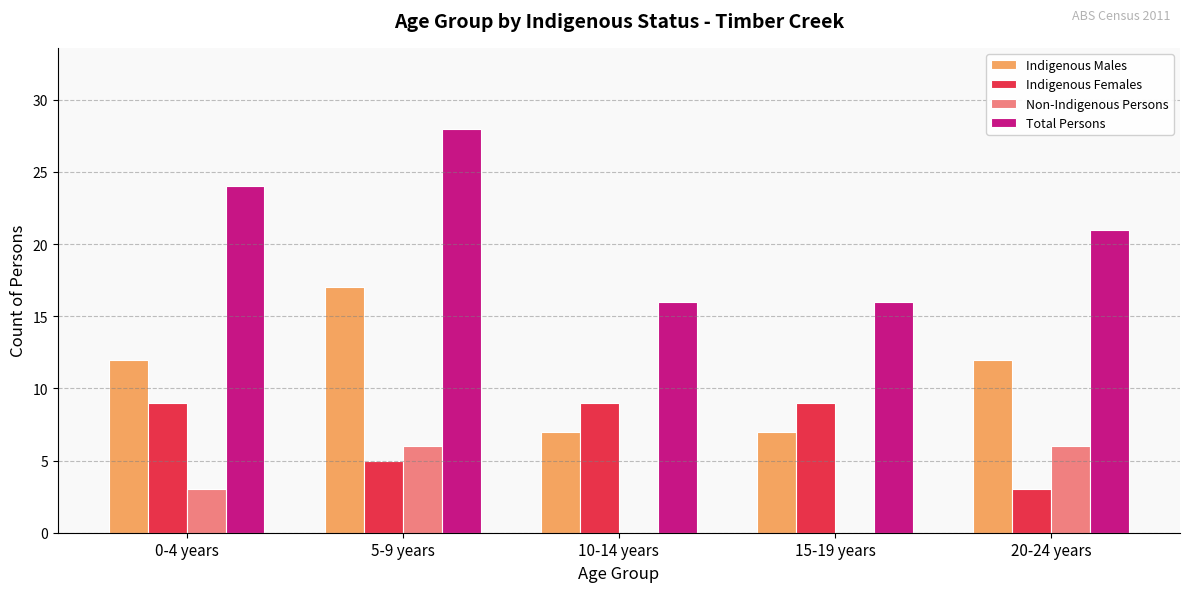

What value does the Total Persons series have at 5-9 years, to the nearest 5?

30